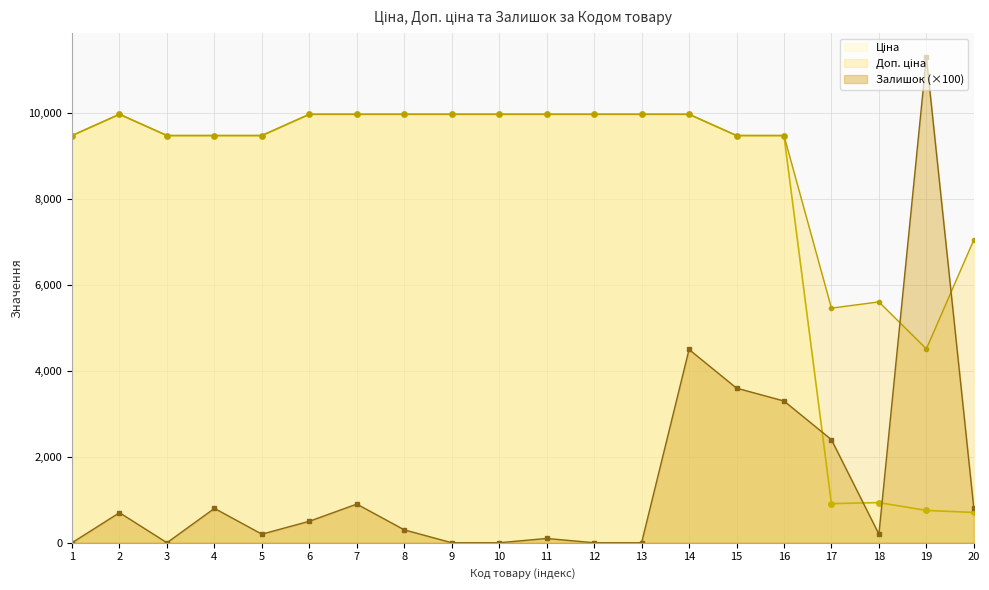

What is the average value of the Ціна series?

7996.6